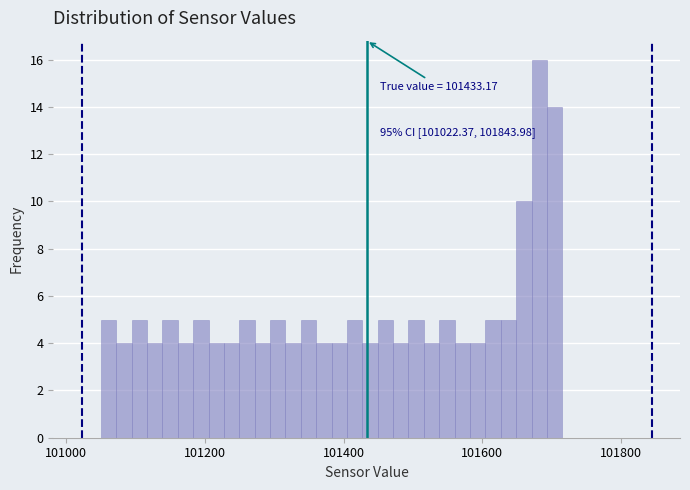

Read against the x-axis, roughly where is the centre of the tallest bar?

101680